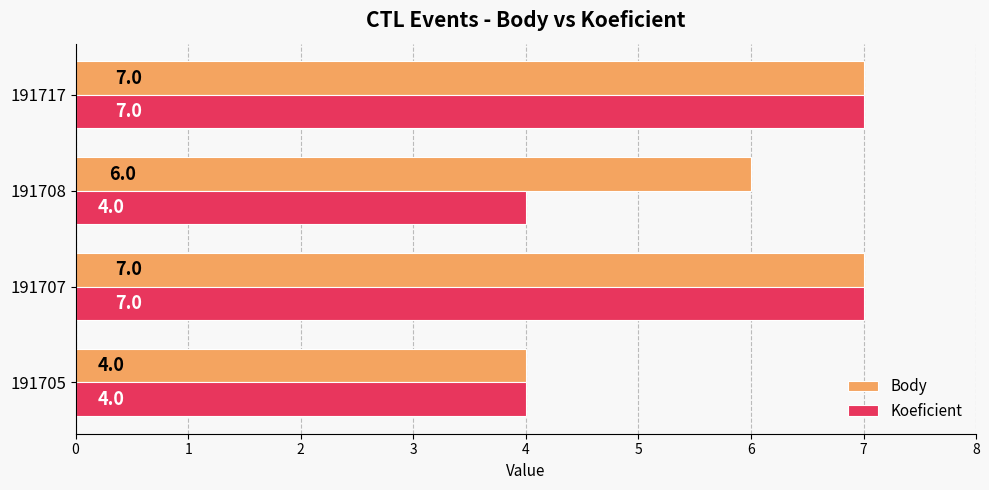

Which series has the largest total across all categories?

Body